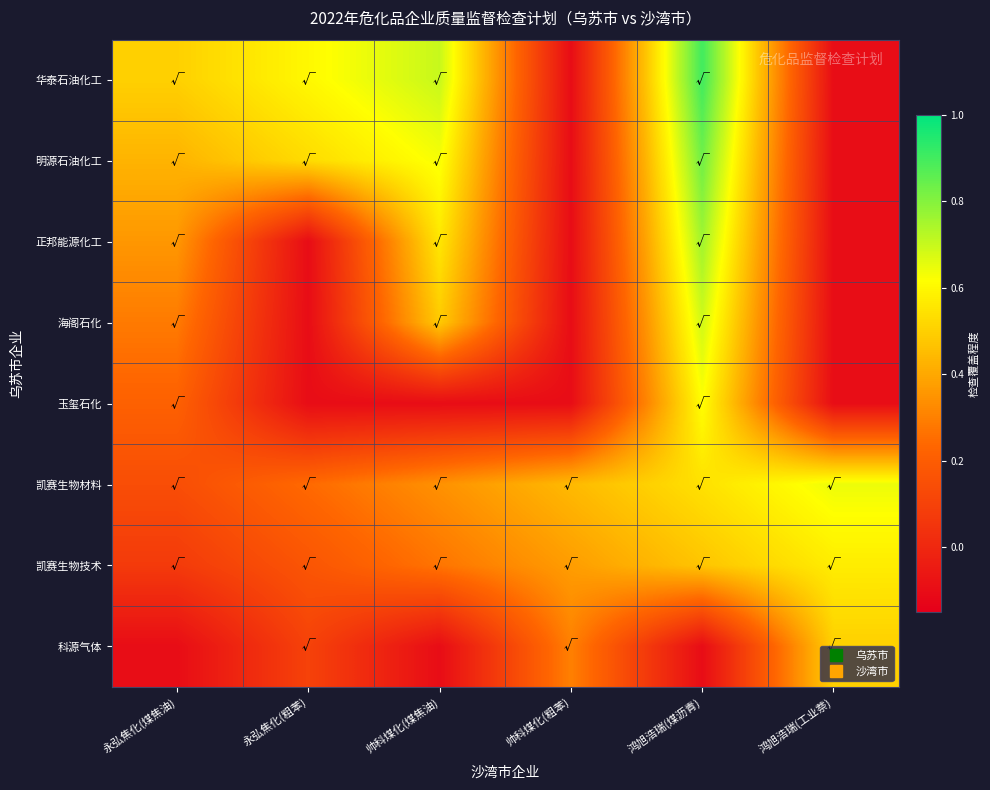

Between 帅科煤化(粗苯) and 鸿旭浩瑞(煤沥青), which is larger?

鸿旭浩瑞(煤沥青)